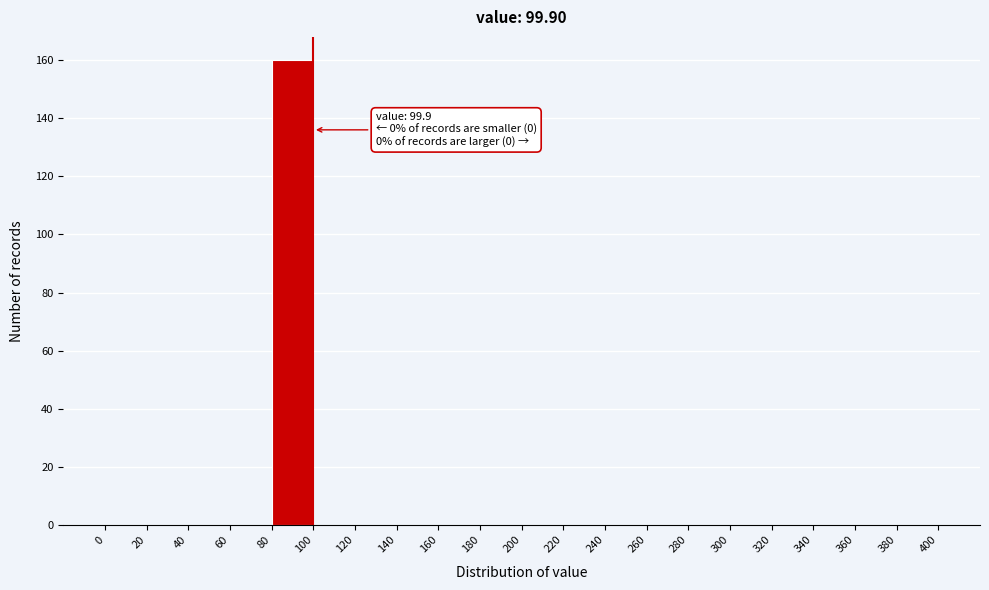

Over which range of the x-axis is the bar tallest?

80 to 100